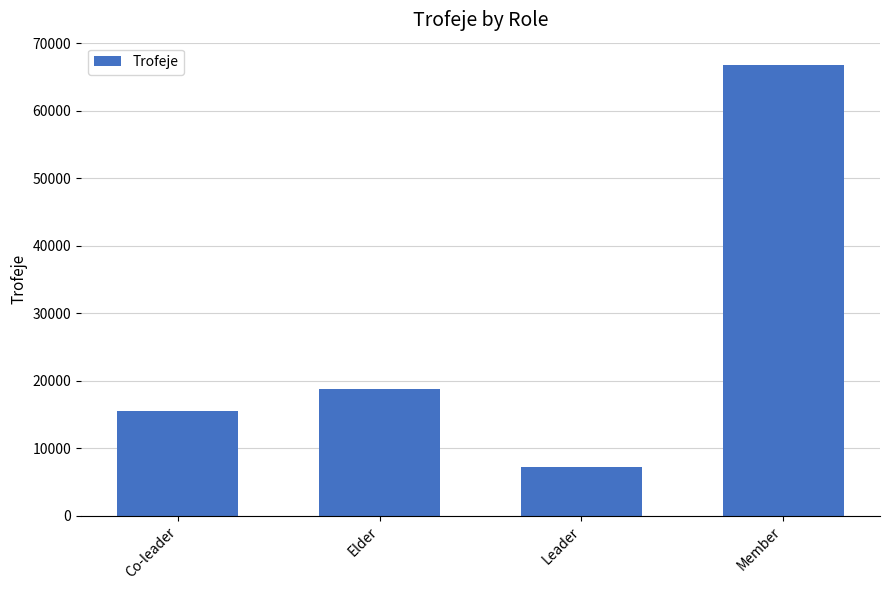

What is the sum of all values?

108203